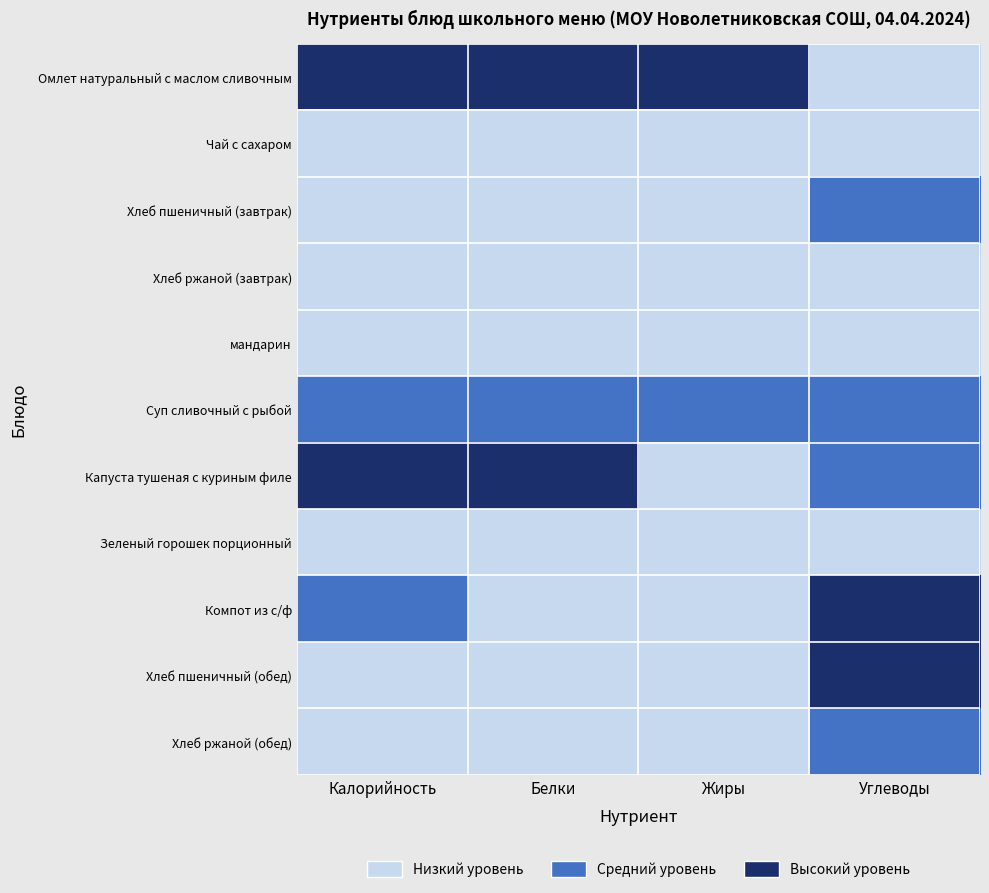

How many distinct data groups are displayed?

11